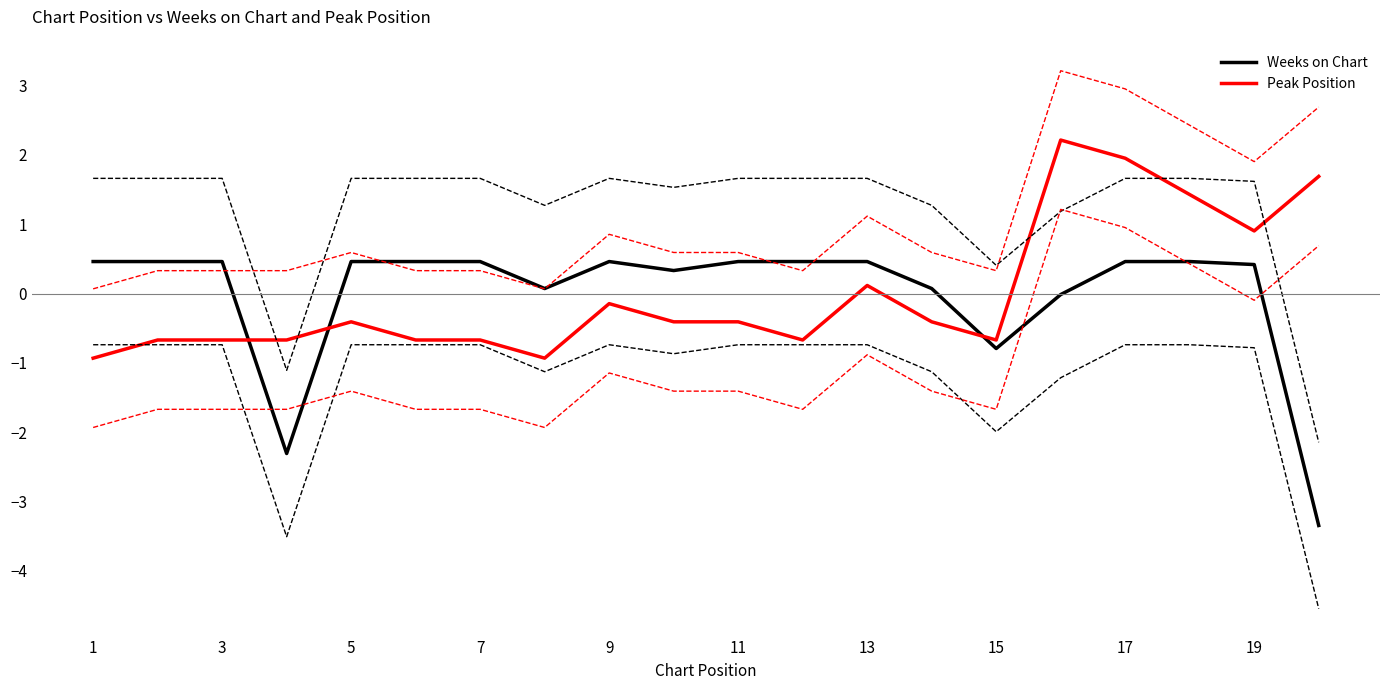

The Peak Position series shows -1.0 at 11. True or false?

False